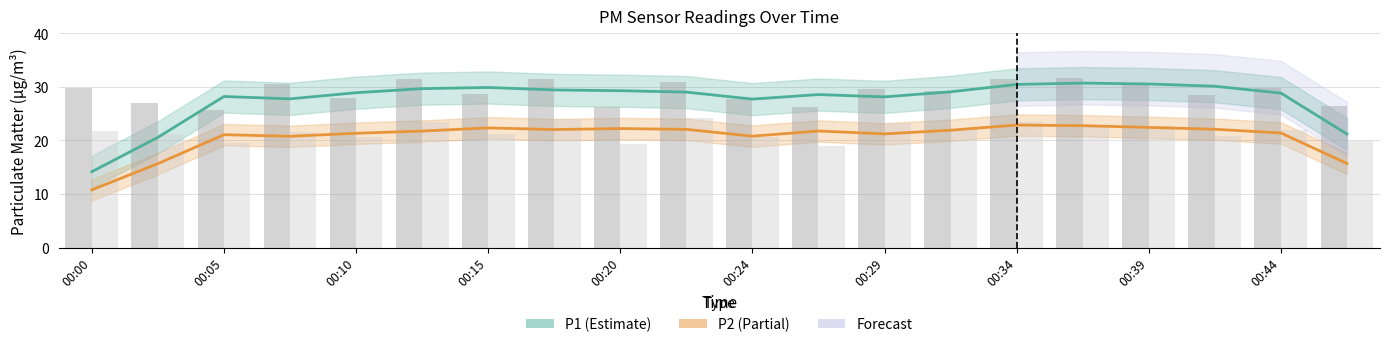

How many values in the P2 (PM2.5) series exceed 21?

15